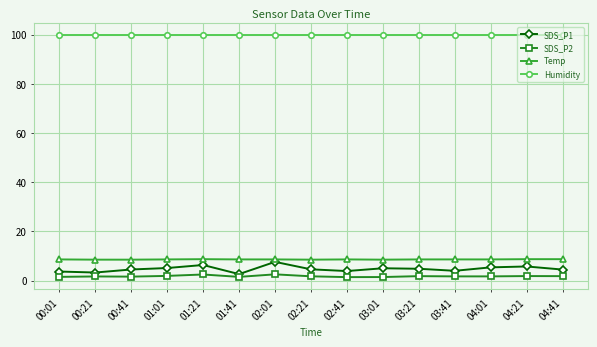

What value does the SDS_P1 series have at 02:21?

4.6